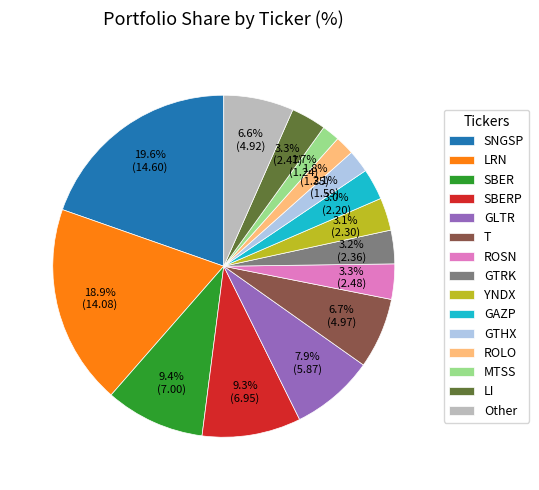

What percentage is NOT represented by ROLO?

98.2%